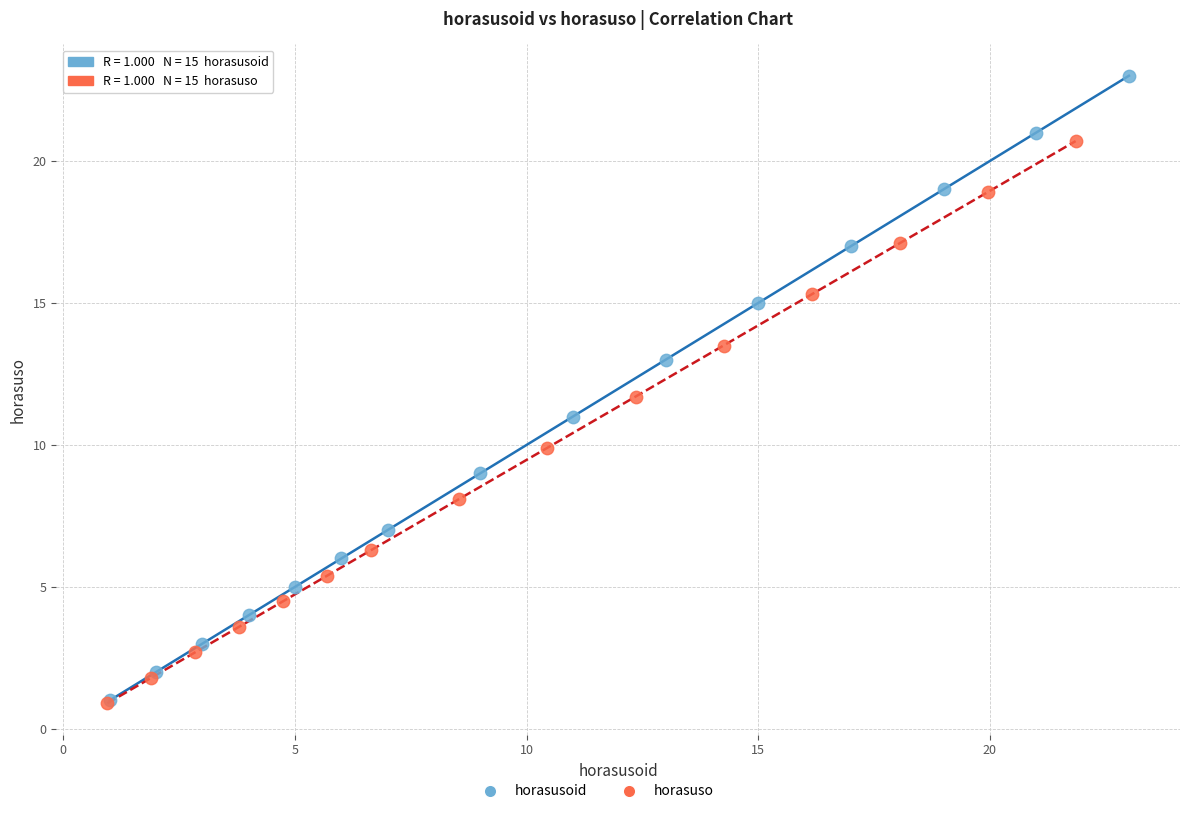

Which series reaches the maximum Y coordinate?

horasusoid